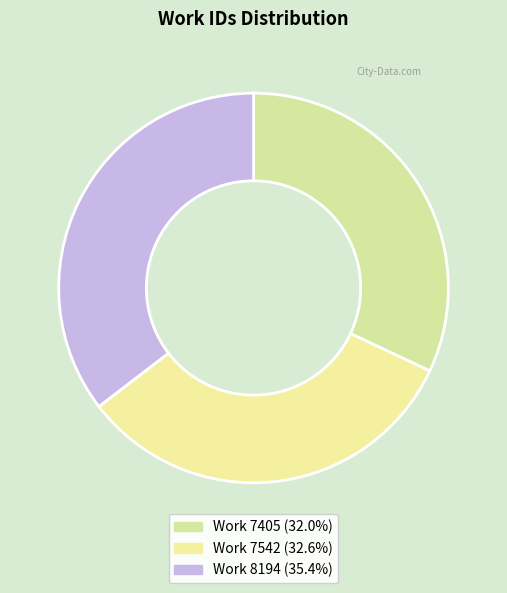

How many slices are in this pie chart?

3